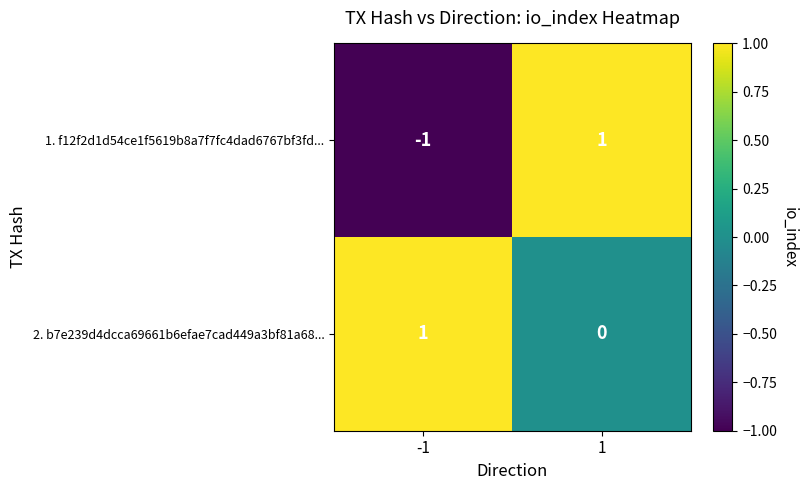

The 1. f12f2d1d54ce1f5619b8a7f7fc4dad6767bf3fd... series shows 0 at -1. True or false?

False